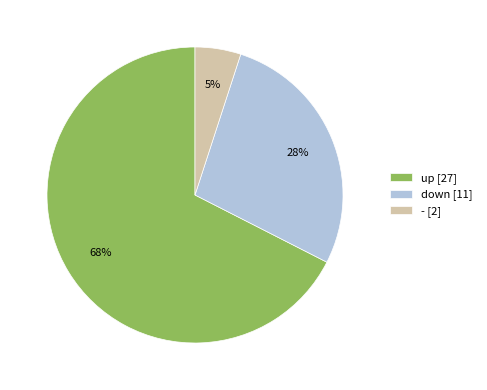

Rank the categories by value from lowest to highest.

-, down, up